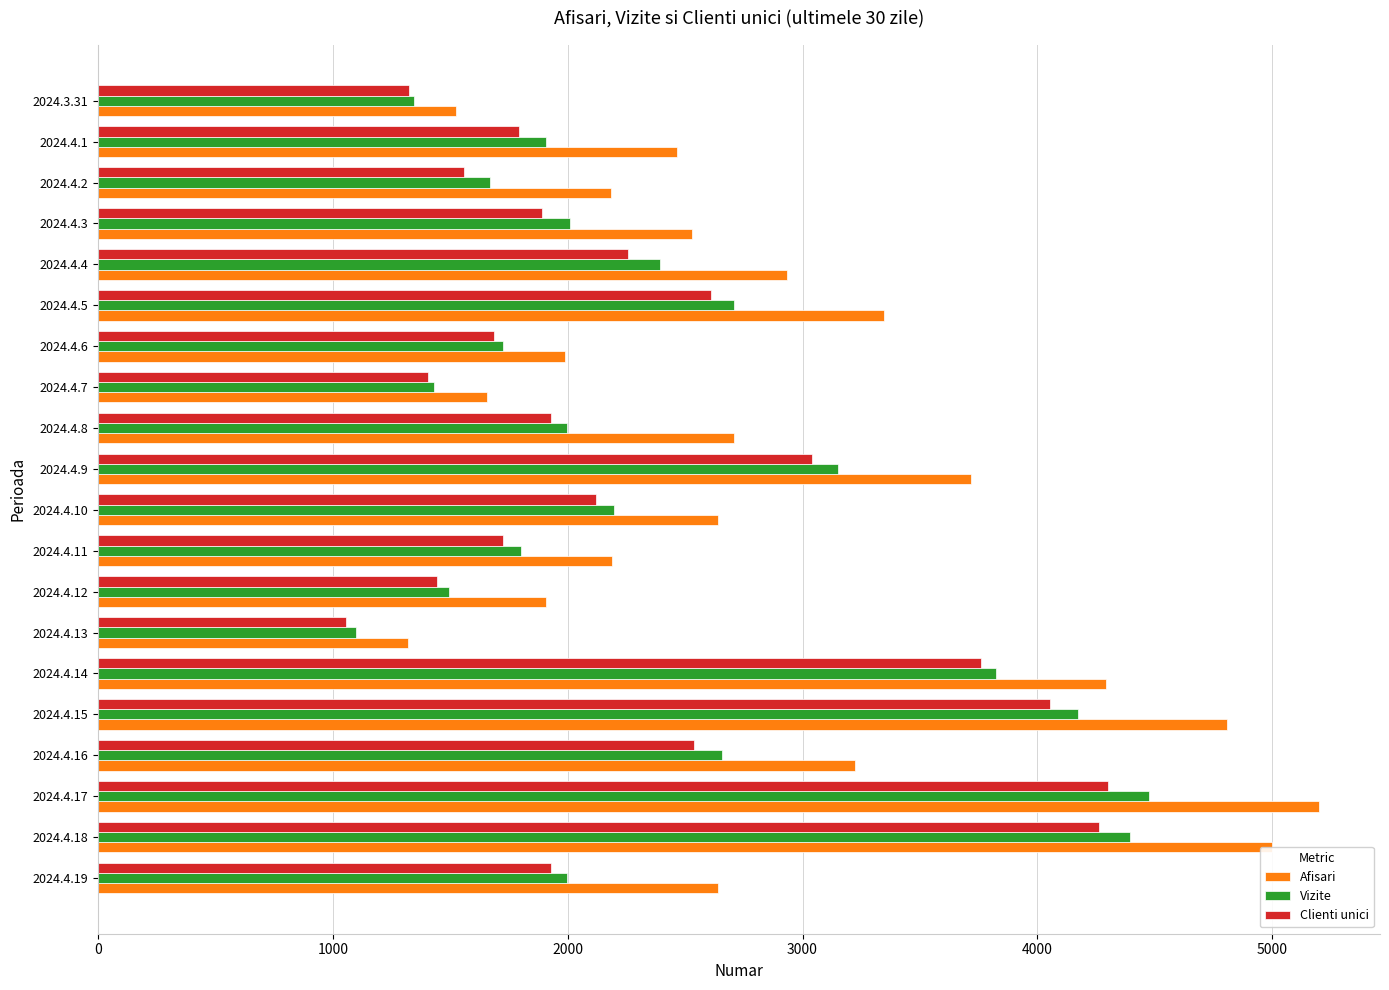

Which series has the largest range (max minus min)?

Afisari